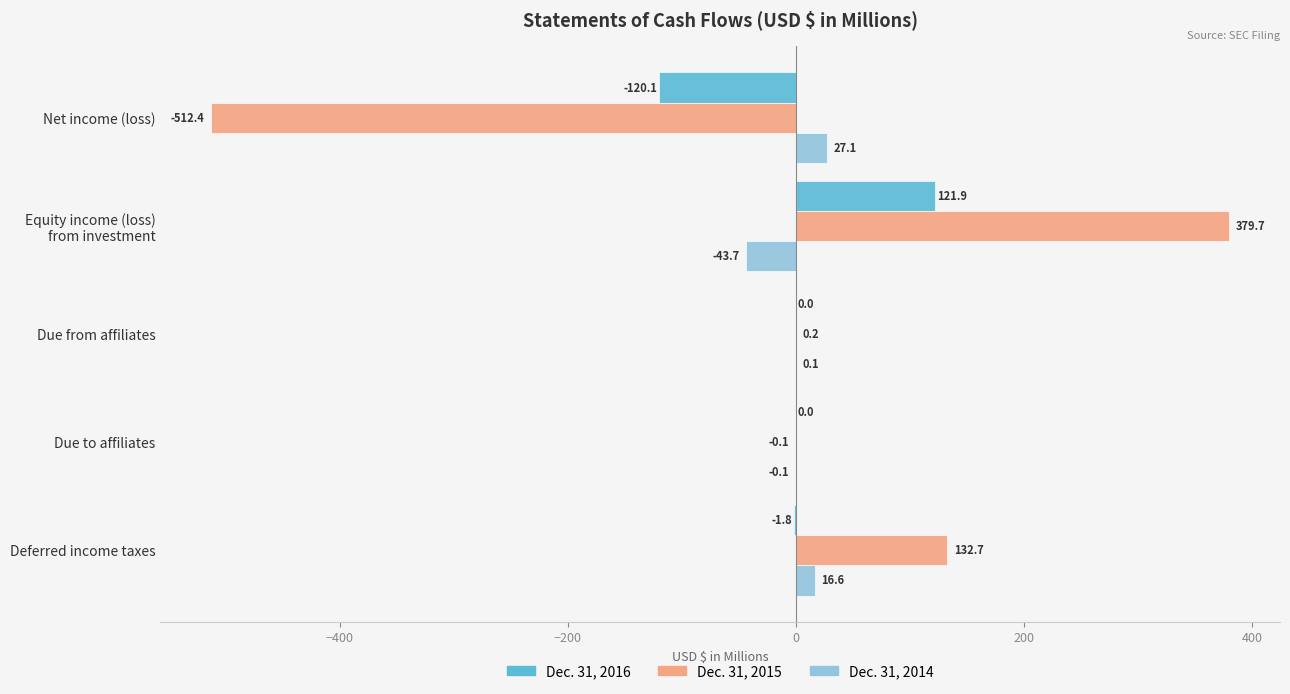

True or false: Dec. 31, 2016 has a value of 0.0 at Due from affiliates.

True